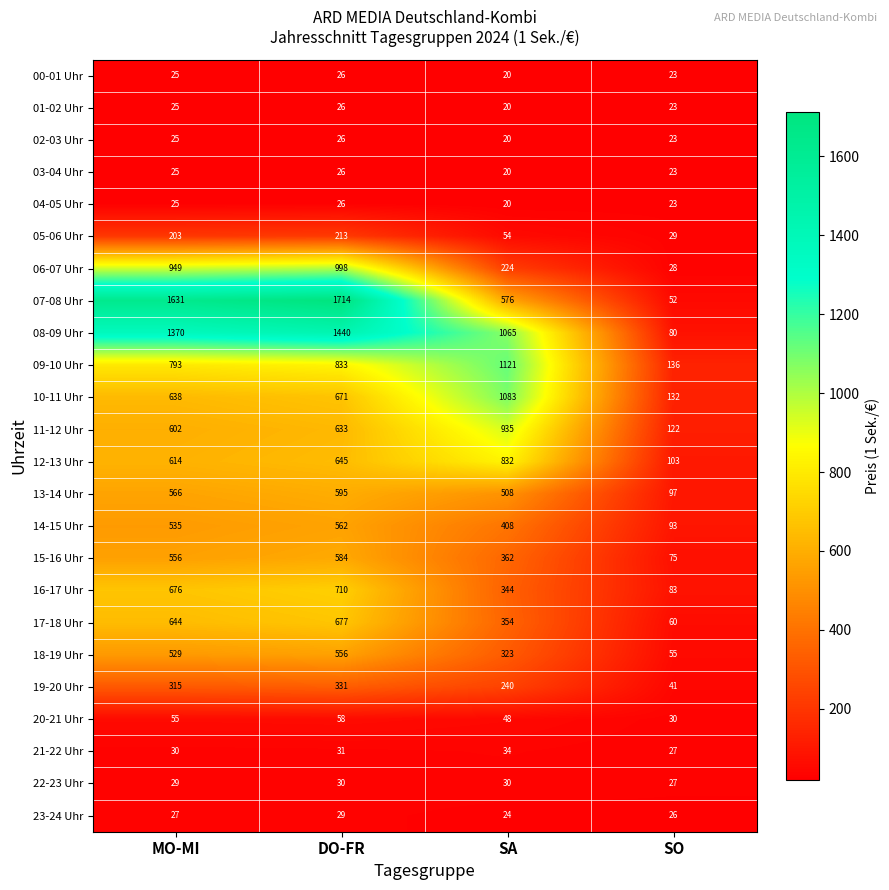

The 05-06 Uhr series shows 366 at DO-FR. True or false?

False